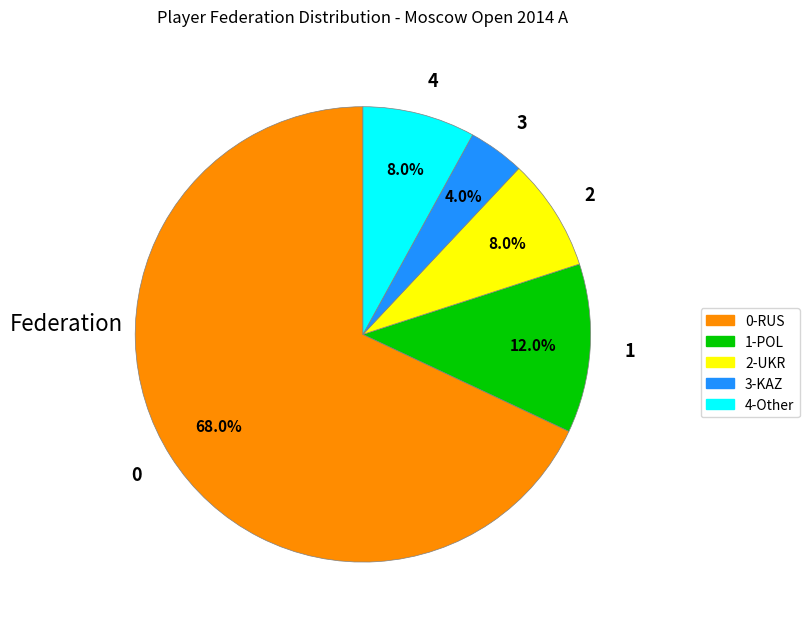

What is the smallest slice in the pie chart?

3